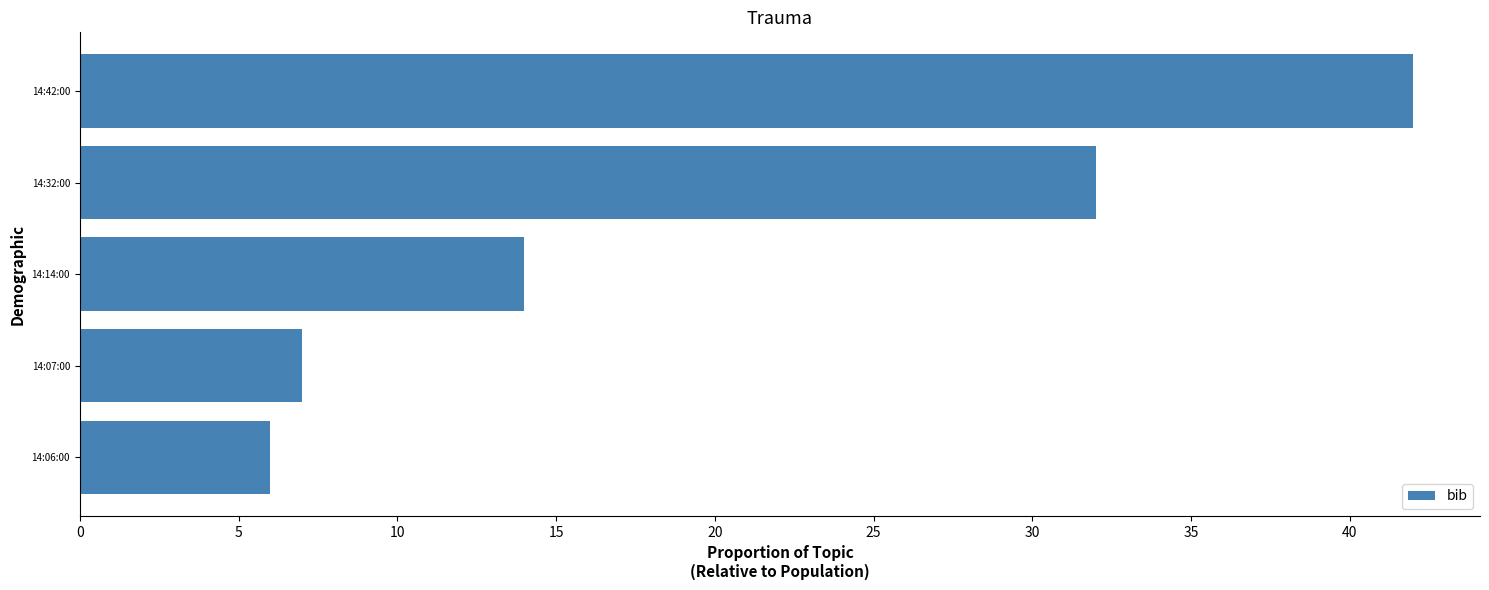

The chart shows a value of 6 at 14:06:00. True or false?

True